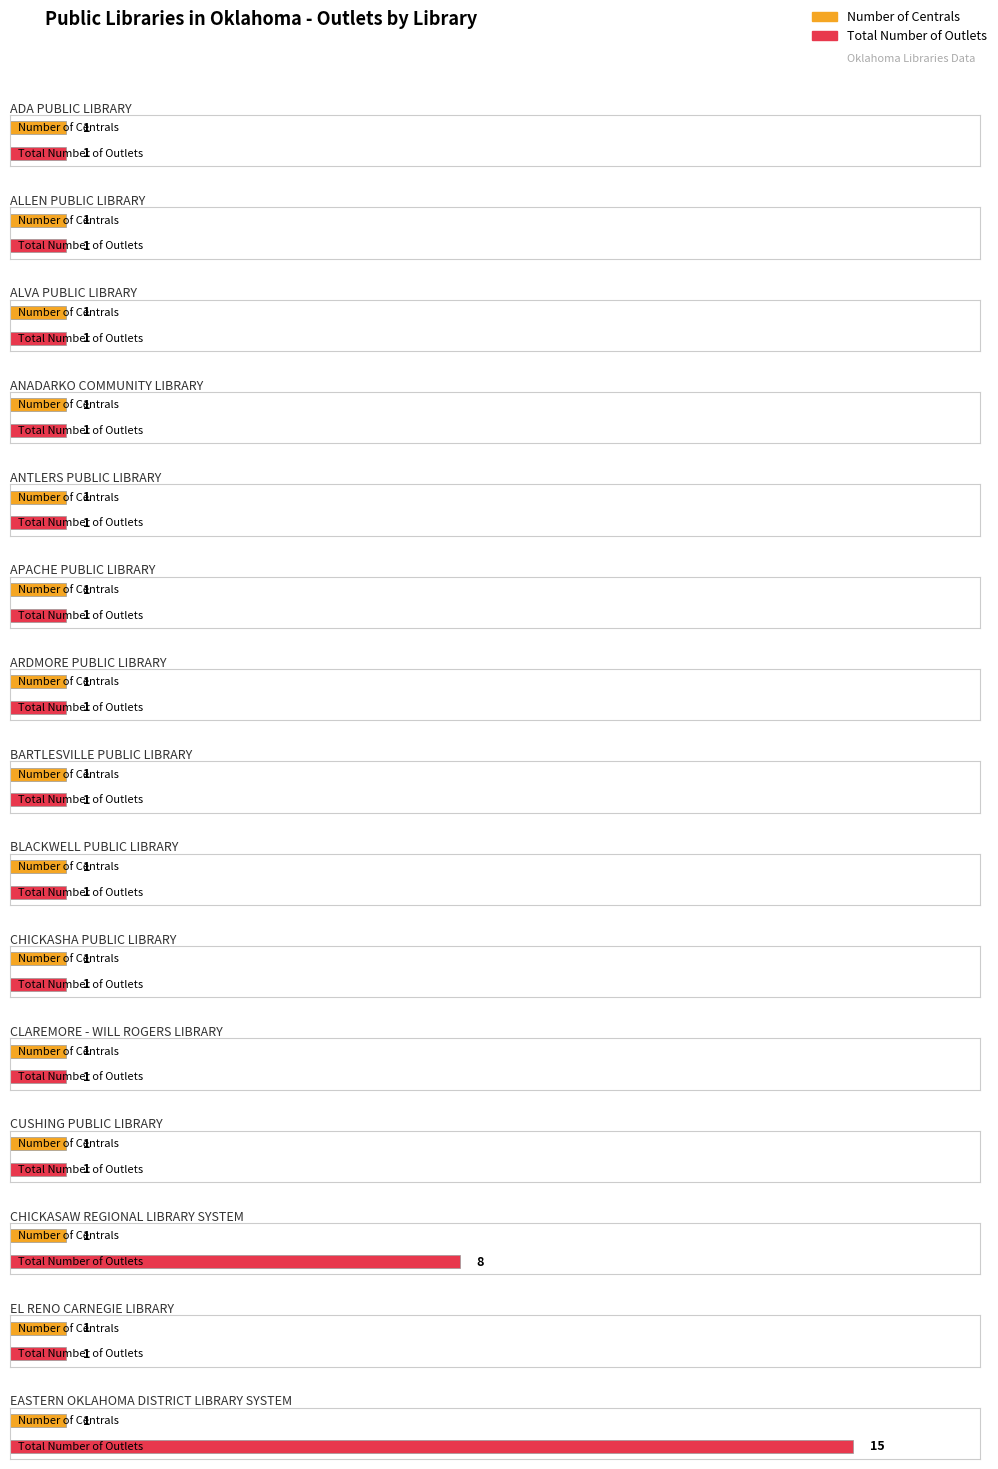

True or false: Number of Centrals has a value of 1 at ADA PUBLIC LIBRARY.

False